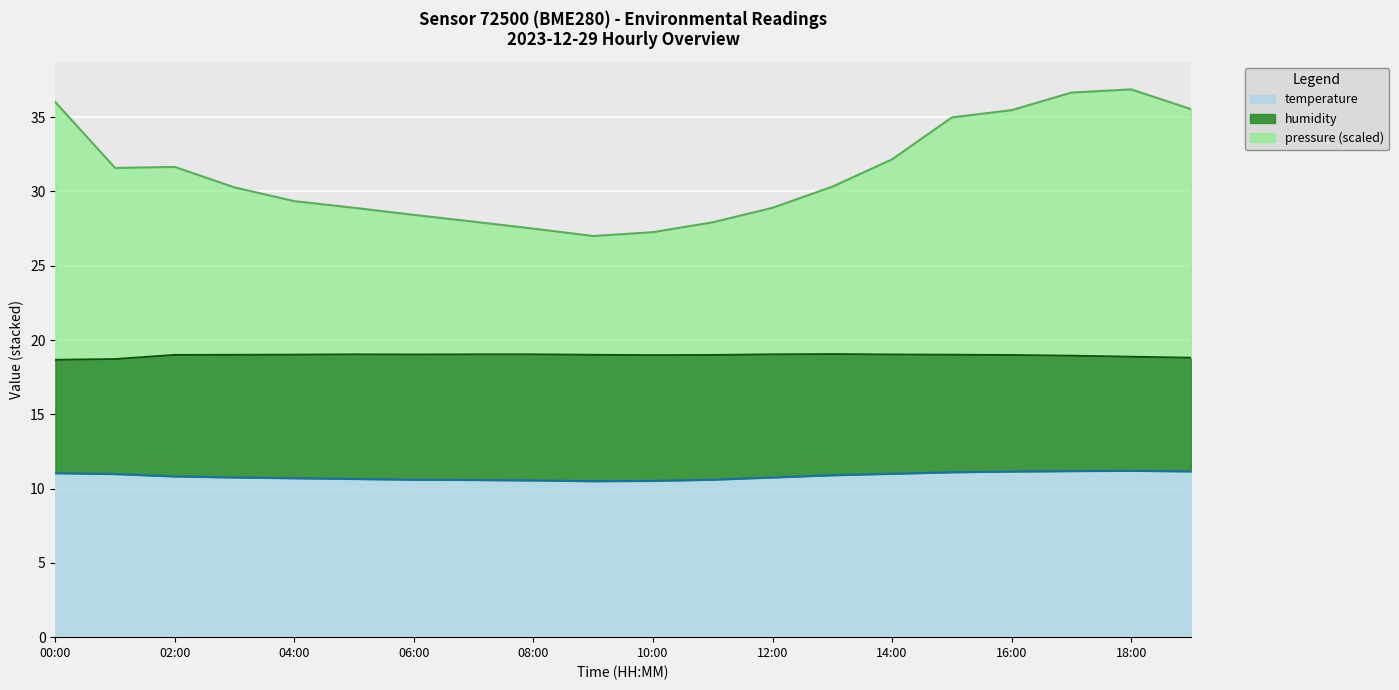

The value of temperature at 18:00 is 5.8. True or false?

False